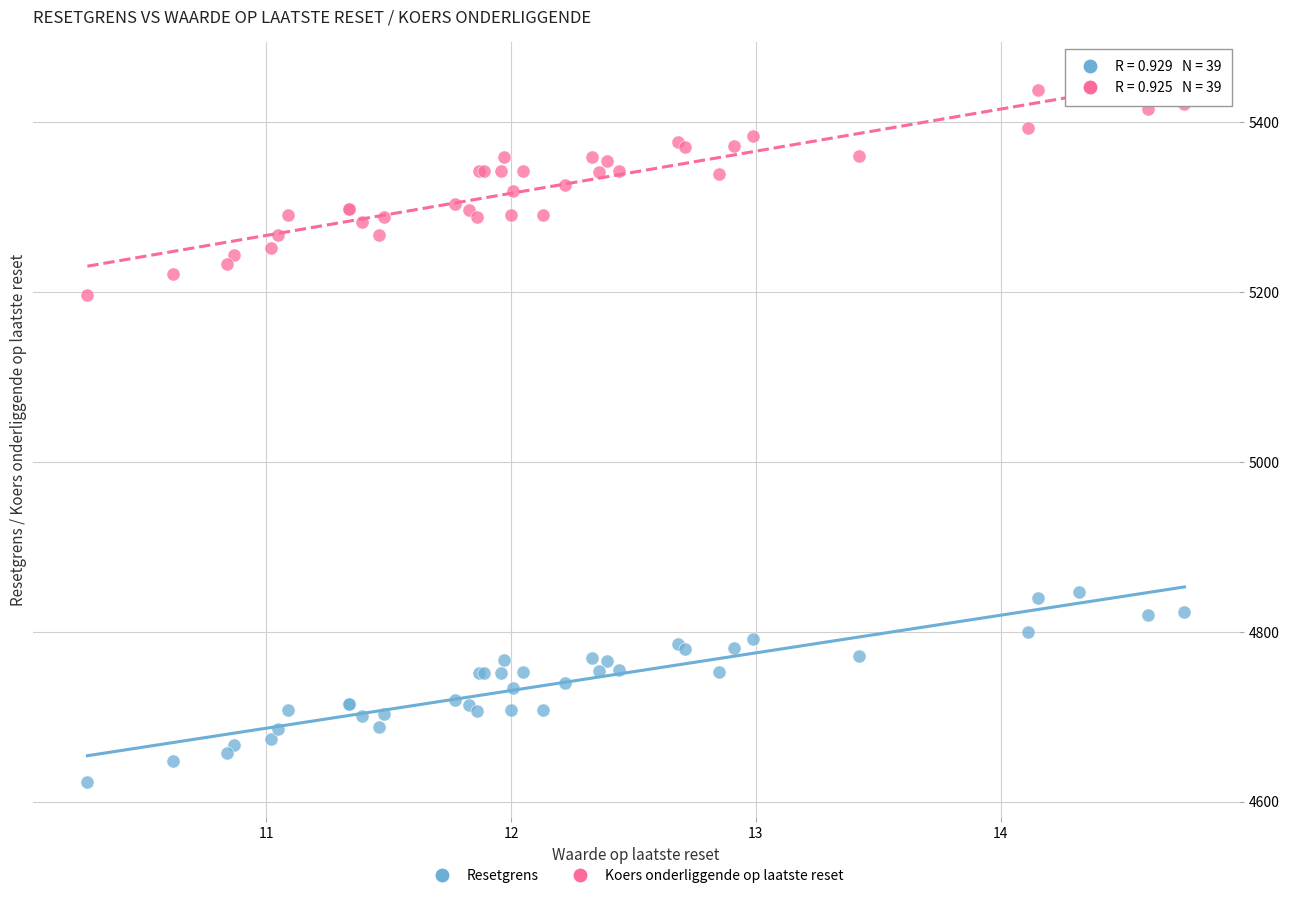

Which series has the widest spread of Y values?

Koers onderliggende op laatste reset